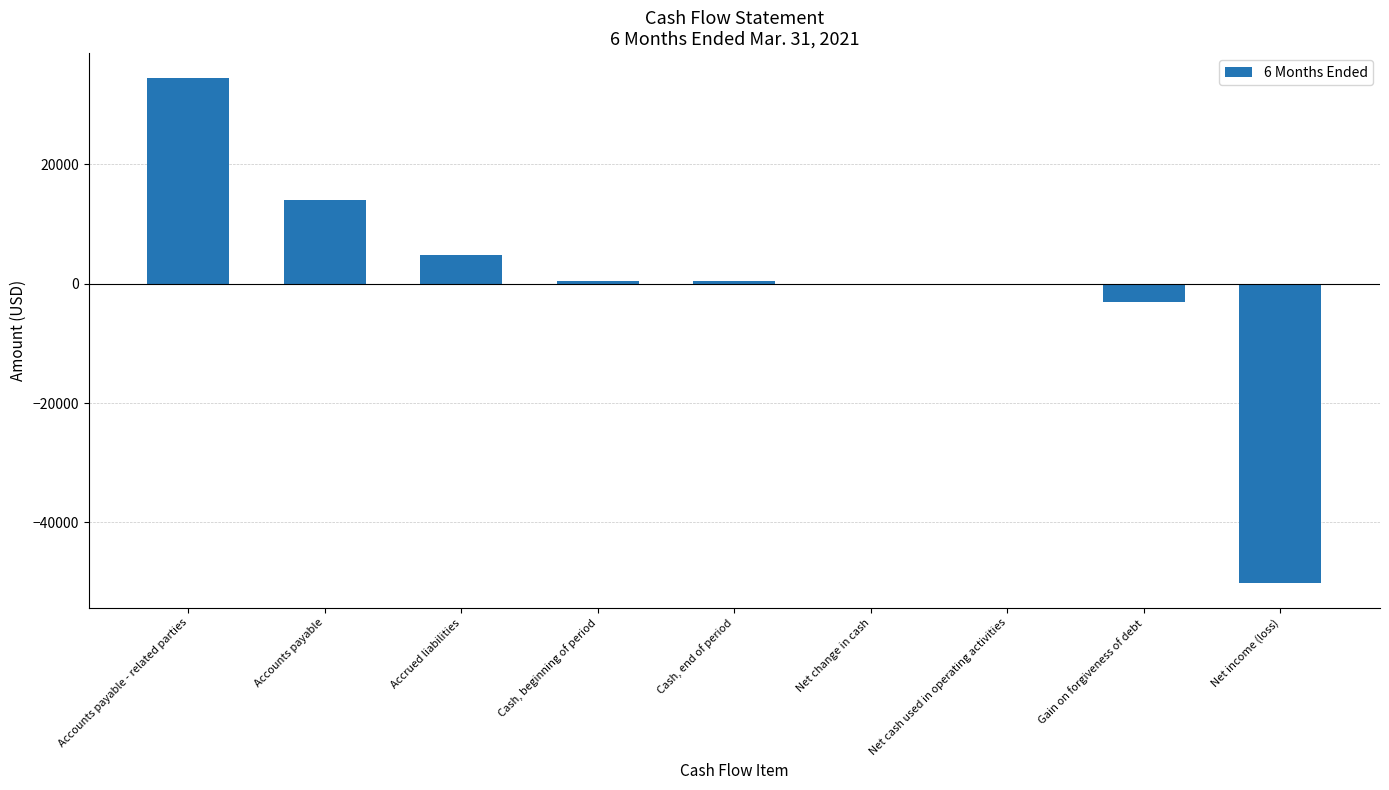

Read the value at Net cash used in operating activities, to the nearest 100.

-100